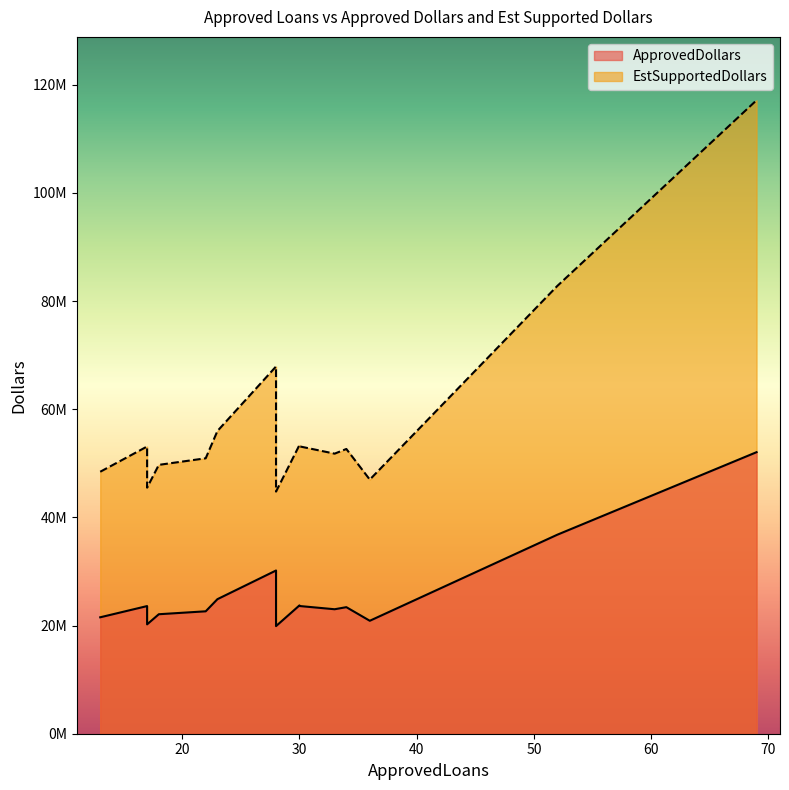

What is the approximate value of ApprovedDollars at 33, to the nearest 50?

23015000